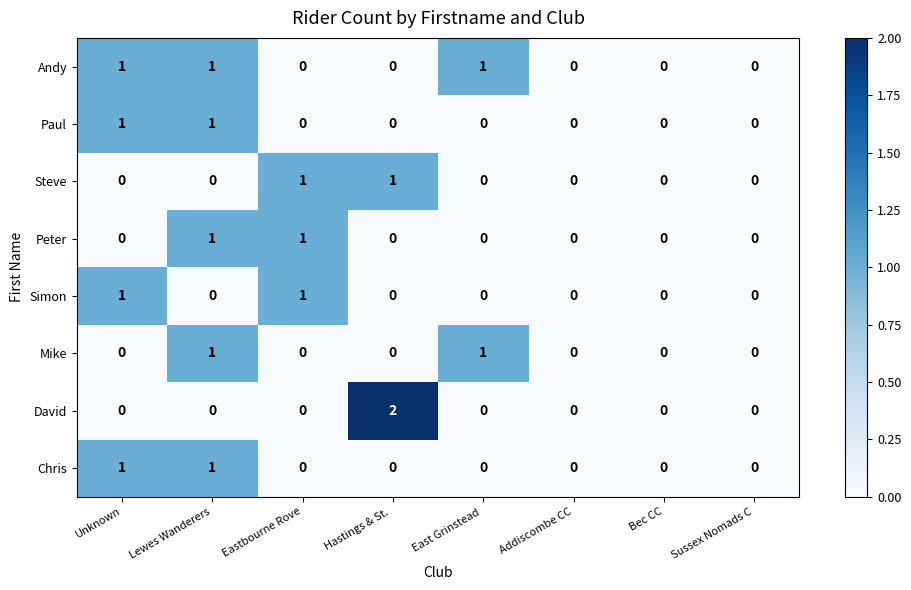

Is it true that Peter equals -1 at East Grinstead ?

False